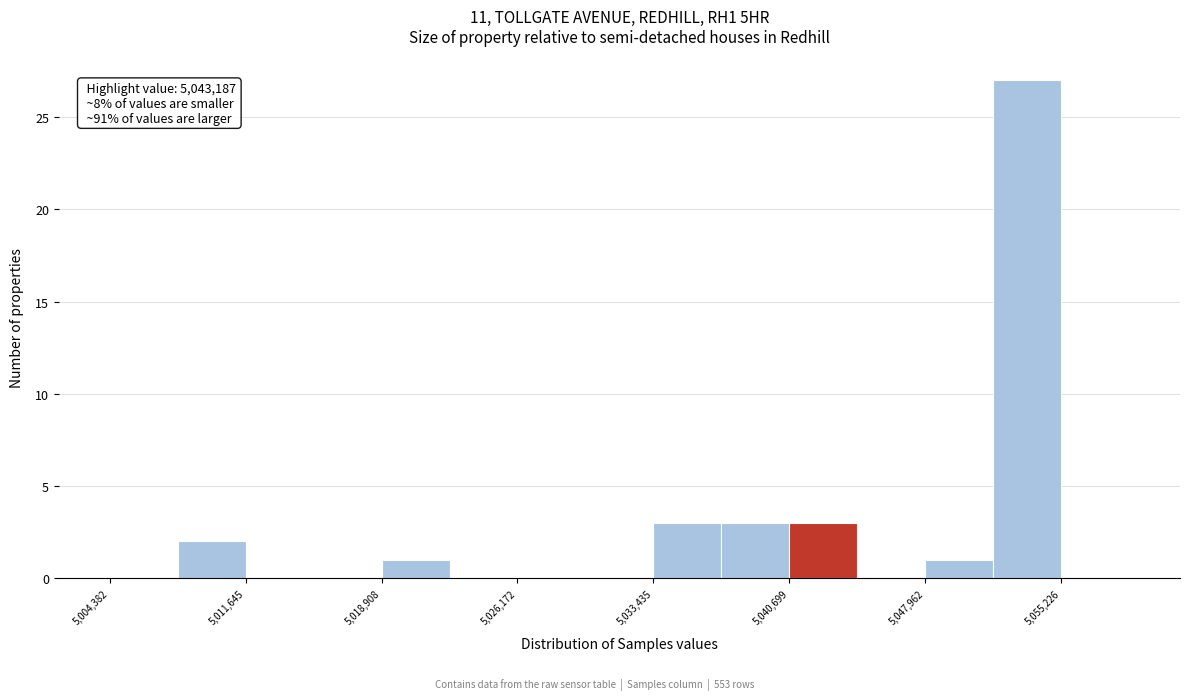

Around what value on the x-axis is the tallest bar? Give the approximate position of its centre, as read against the axis.

5053000